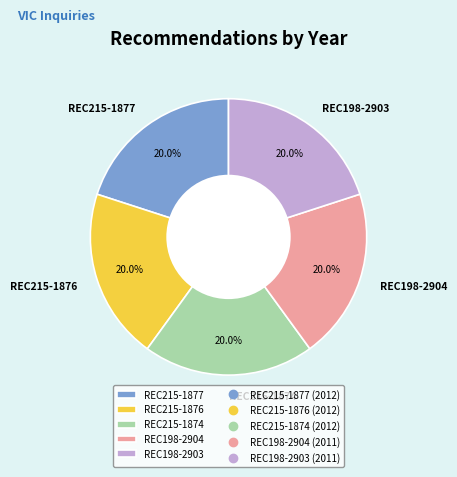

To the nearest percent, what is the combined percentage of REC198-2903 and REC215-1876?

40%